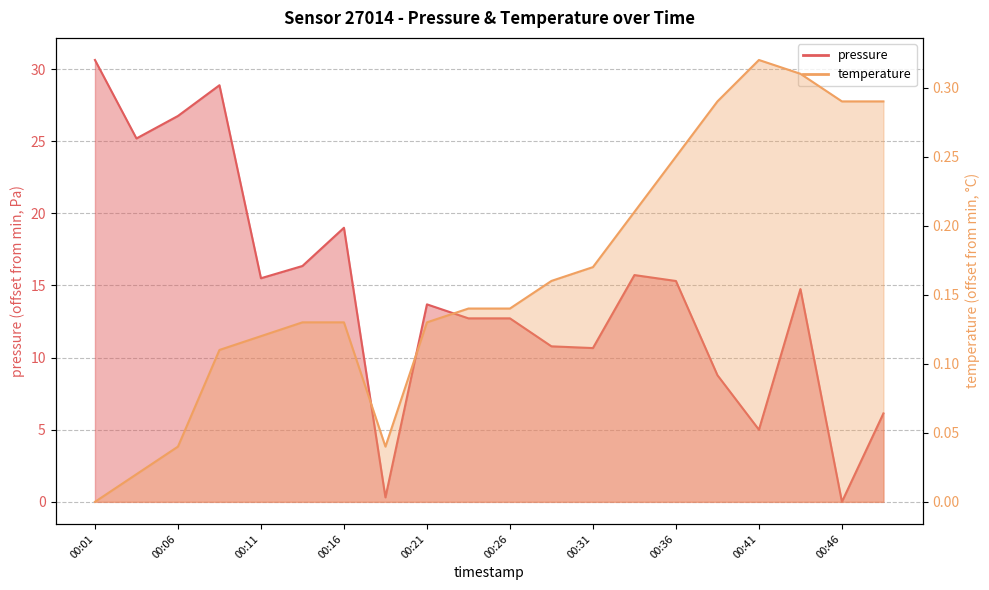

What is the difference between the maximum and second lowest values in the temperature series?

0.3